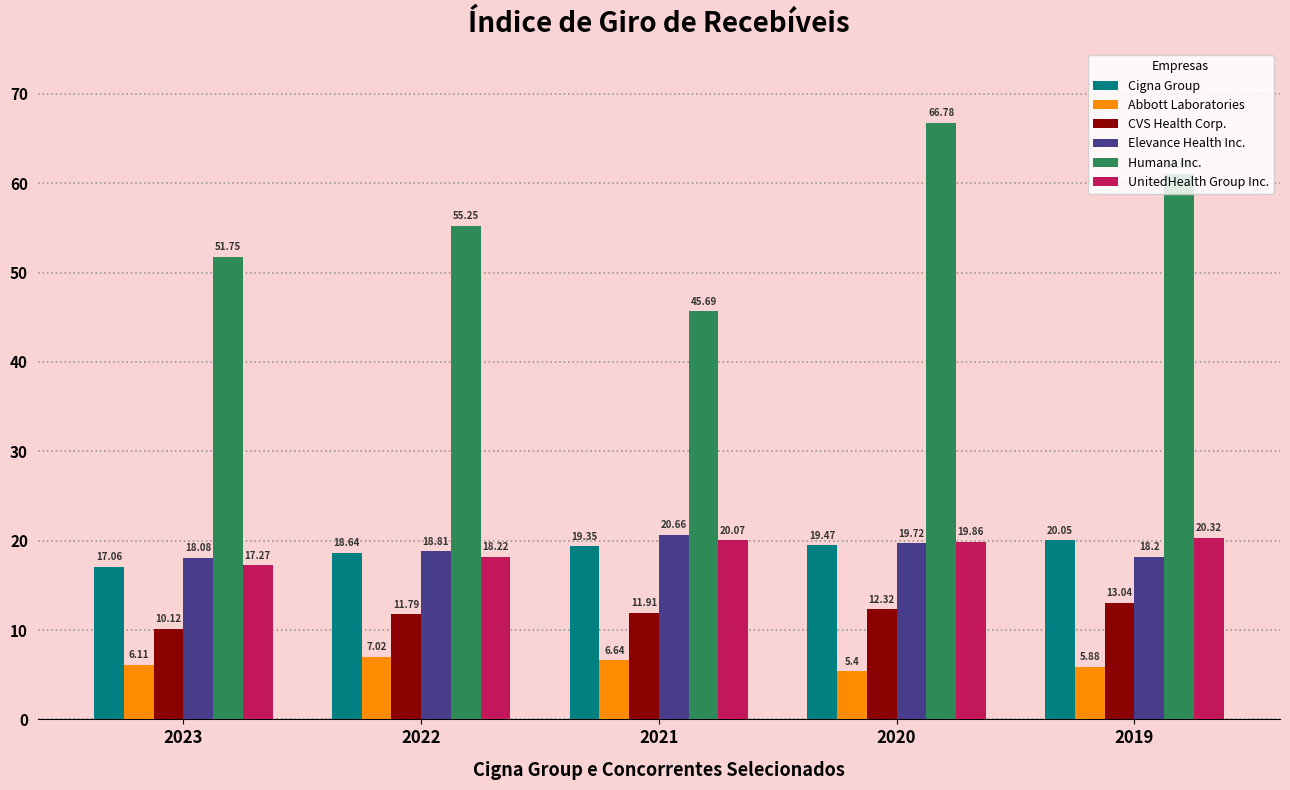

What is the value of the Abbott Laboratories bar at the 2nd from the left?

7.0